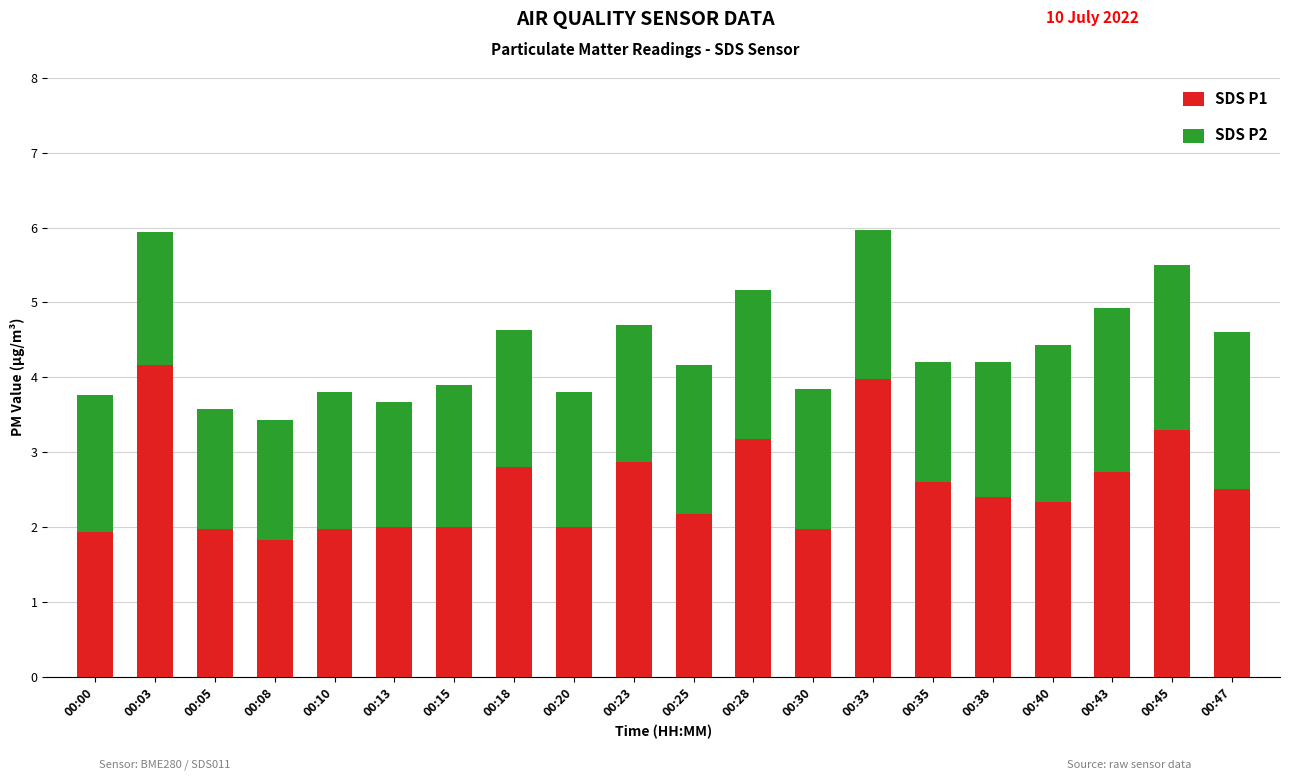

What is the average value of the SDS P1 series?

2.5